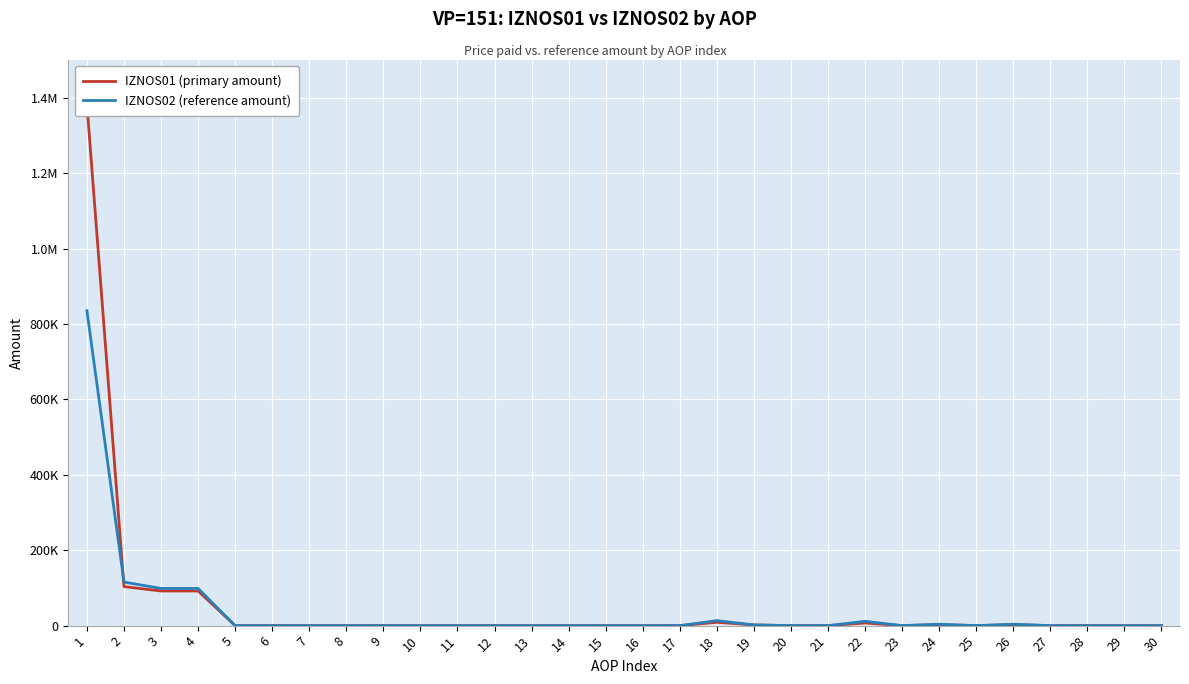

Reading left to right, transcribe all the data shown in this chart.

IZNOS01 (primary amount): 1382866.9	103408.7	91885.1	91885.1	0.0	0.0	0.0	0.0	0.0	0.0	0.0	0.0	0.0	0.0	0.0	0.0	0.0	8870.8	1870.0	0.0	0.0	7000.8	0.0	2652.8	0.0	2652.8	0.0	0.0	0.0	0.0
IZNOS02 (reference amount): 835057.3	115574.0	98606.8	98606.8	0.0	0.0	0.0	0.0	0.0	0.0	0.0	0.0	0.0	0.0	0.0	0.0	0.0	13303.2	1856.6	0.0	0.0	11446.6	0.0	3664.1	0.0	3664.1	0.0	0.0	0.0	0.0